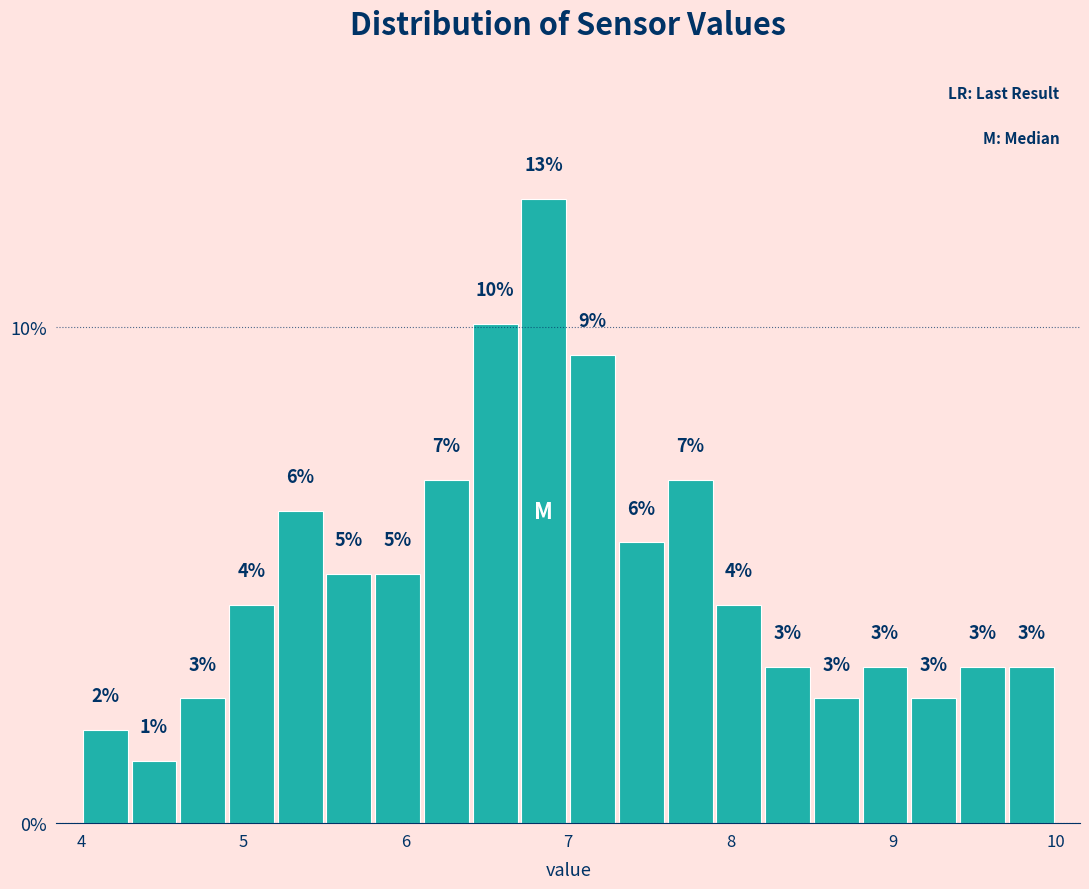

Around what value on the x-axis is the tallest bar? Give the approximate position of its centre, as read against the axis.

6.9